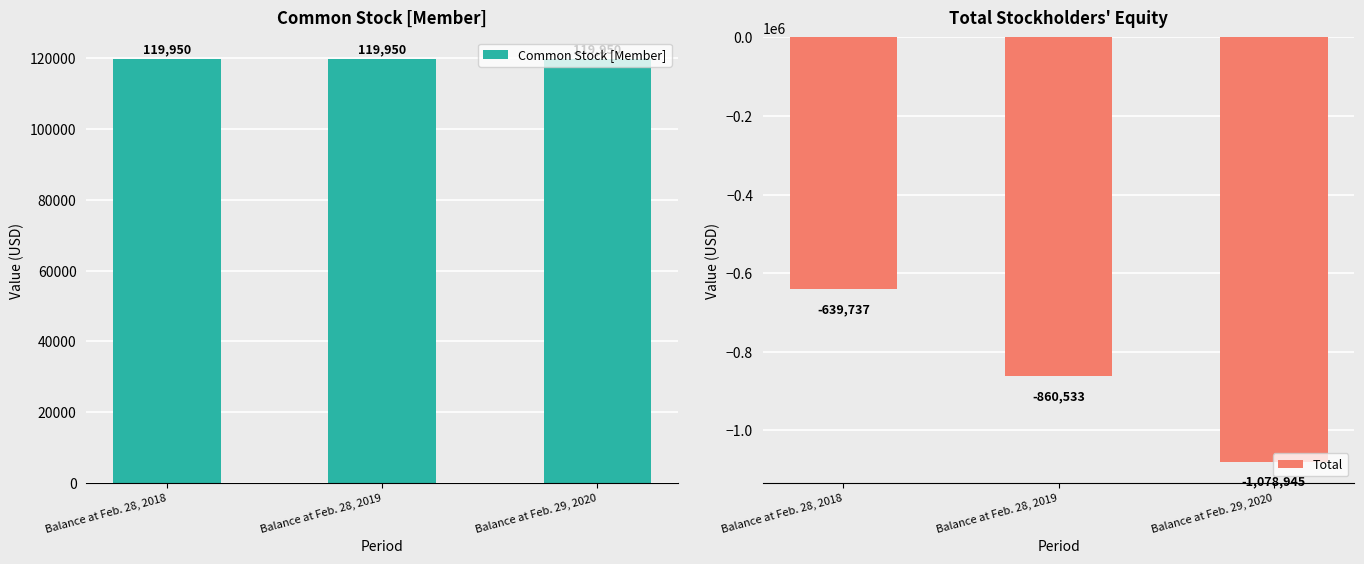

Is it true that Total equals -179105 at Balance at Feb. 28, 2019?

False